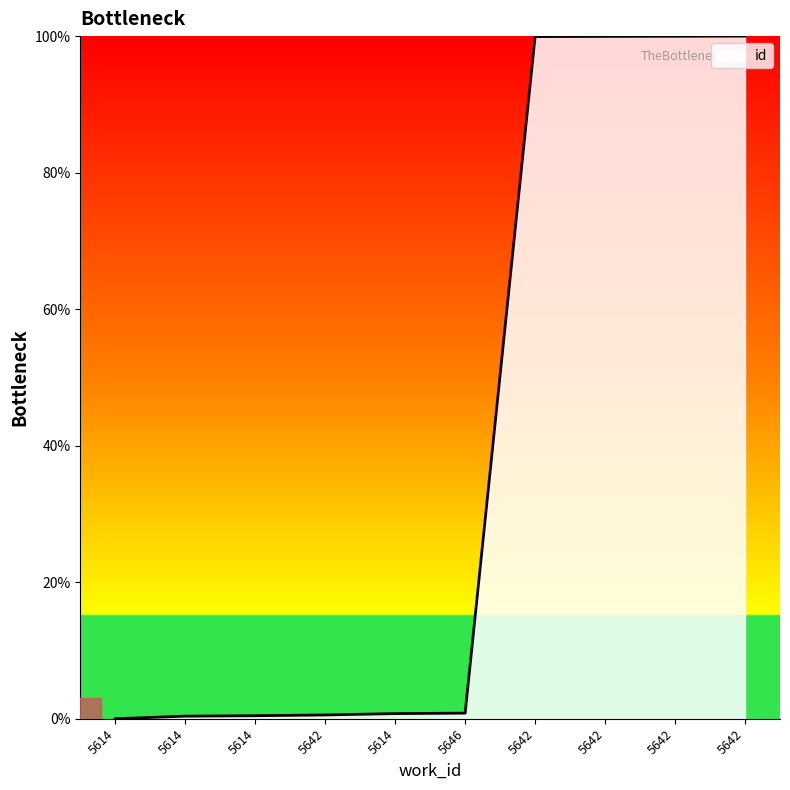

Does the chart have visible grid lines?

No